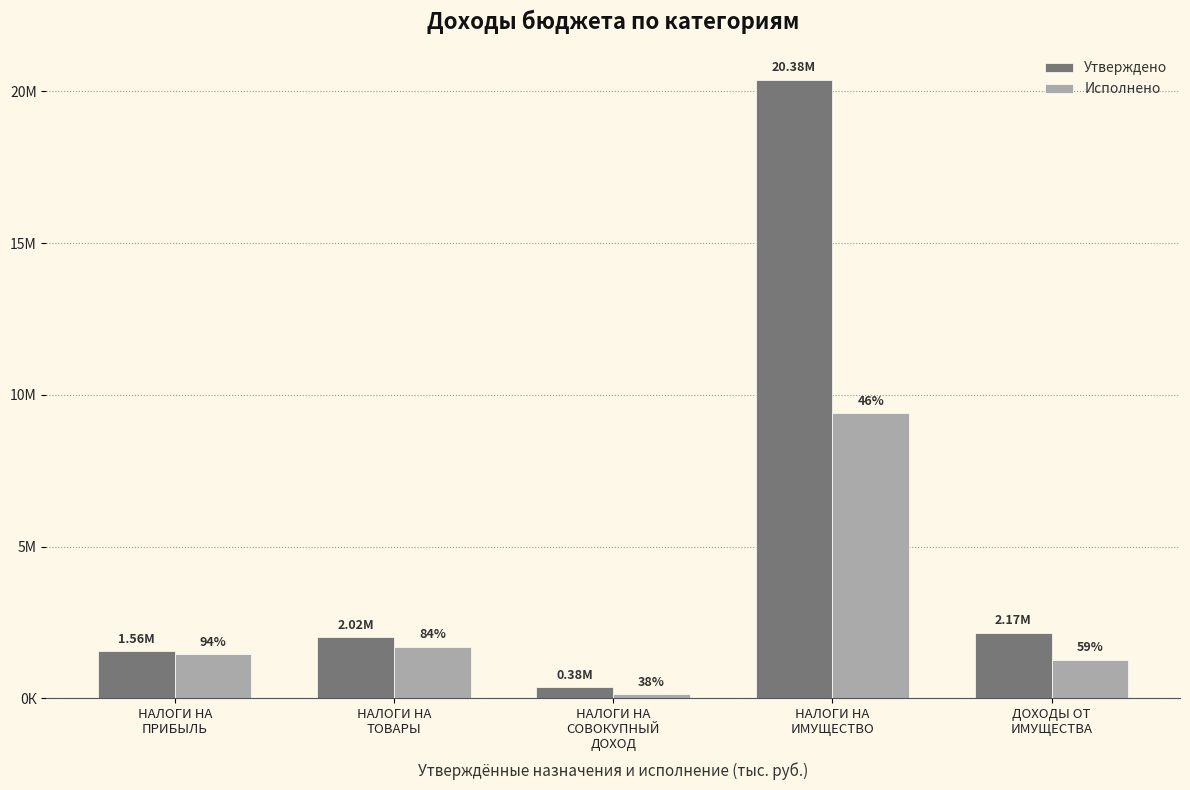

Which label corresponds to the smallest value in the chart?

НАЛОГИ НА
СОВОКУПНЫЙ
ДОХОД